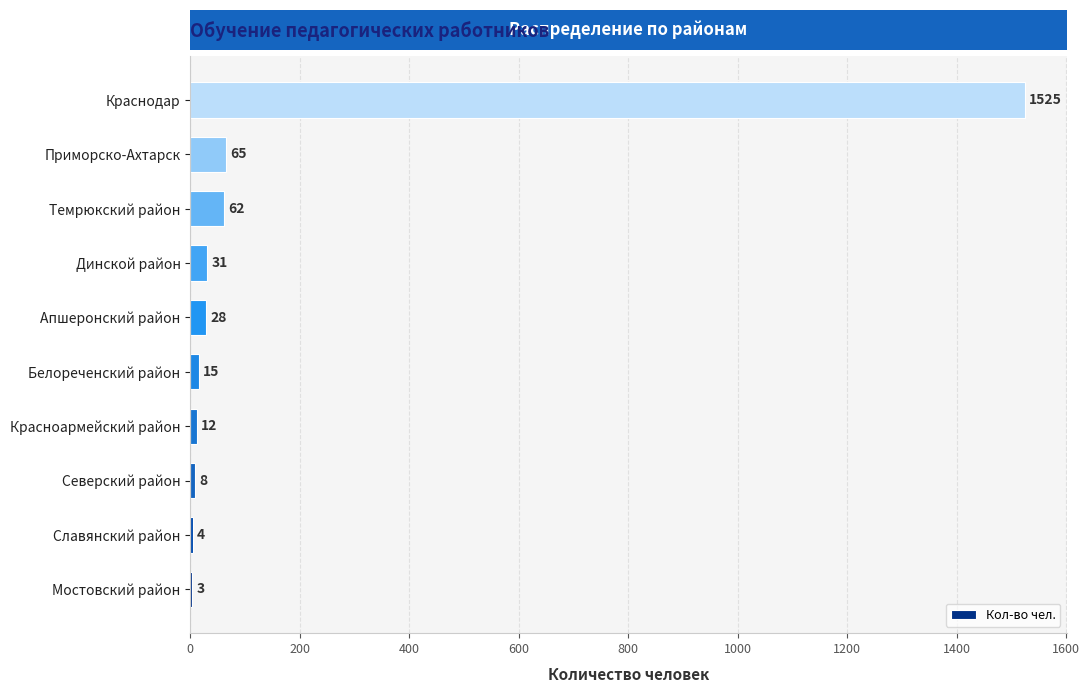

At which label is the value closest to 764?

Приморско-Ахтарск